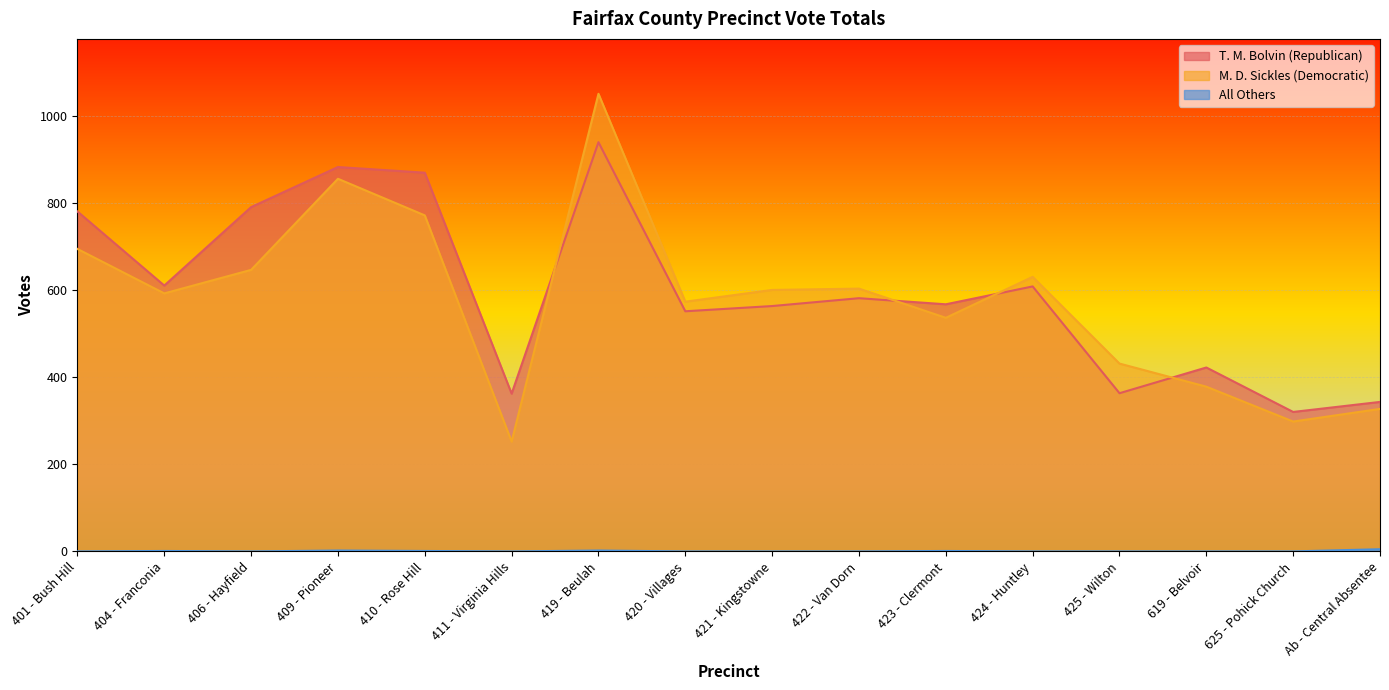

Reading right to left, extract all data points from this chart.

T. M. Bolvin (Republican): 343	320	422	363	608	567	581	563	551	939	362	869	882	790	610	780
M. D. Sickles (Democratic): 327	298	378	431	630	536	603	600	573	1050	252	771	855	646	592	694
All Others: 5	0	0	0	0	1	0	0	0	2	0	1	2	0	1	0